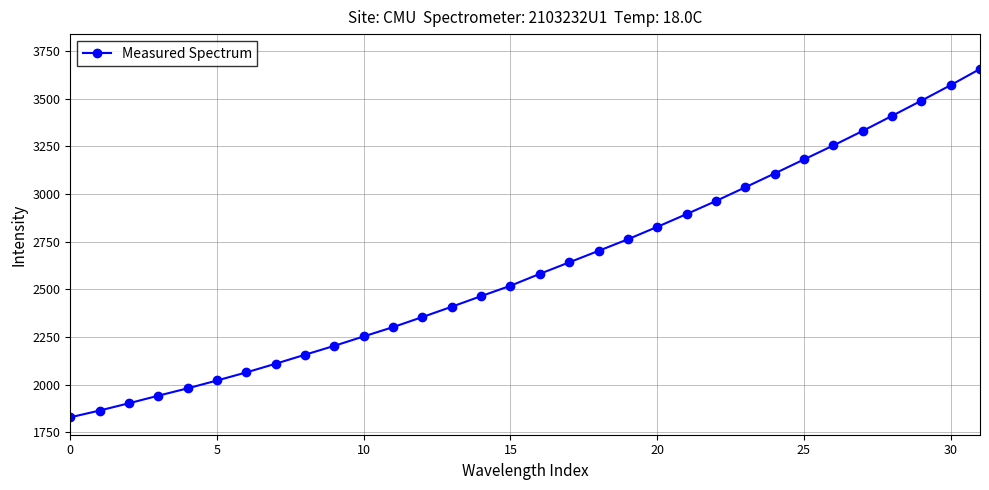

What is the sum of all values?

83767.0